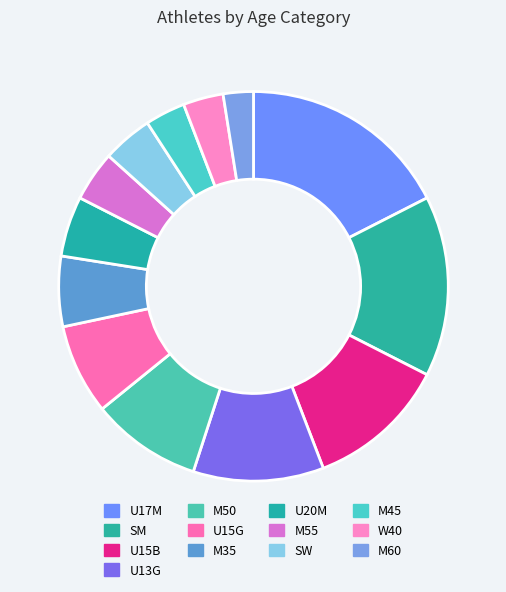

Is M35 the majority of the pie?

No